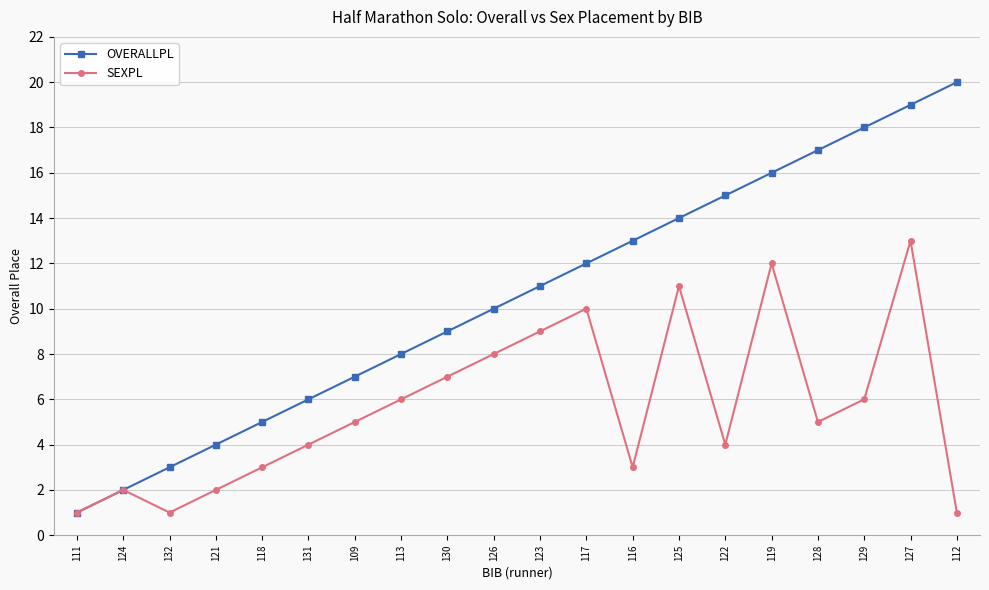

Rank the series at 118 from highest to lowest value.

OVERALLPL, SEXPL